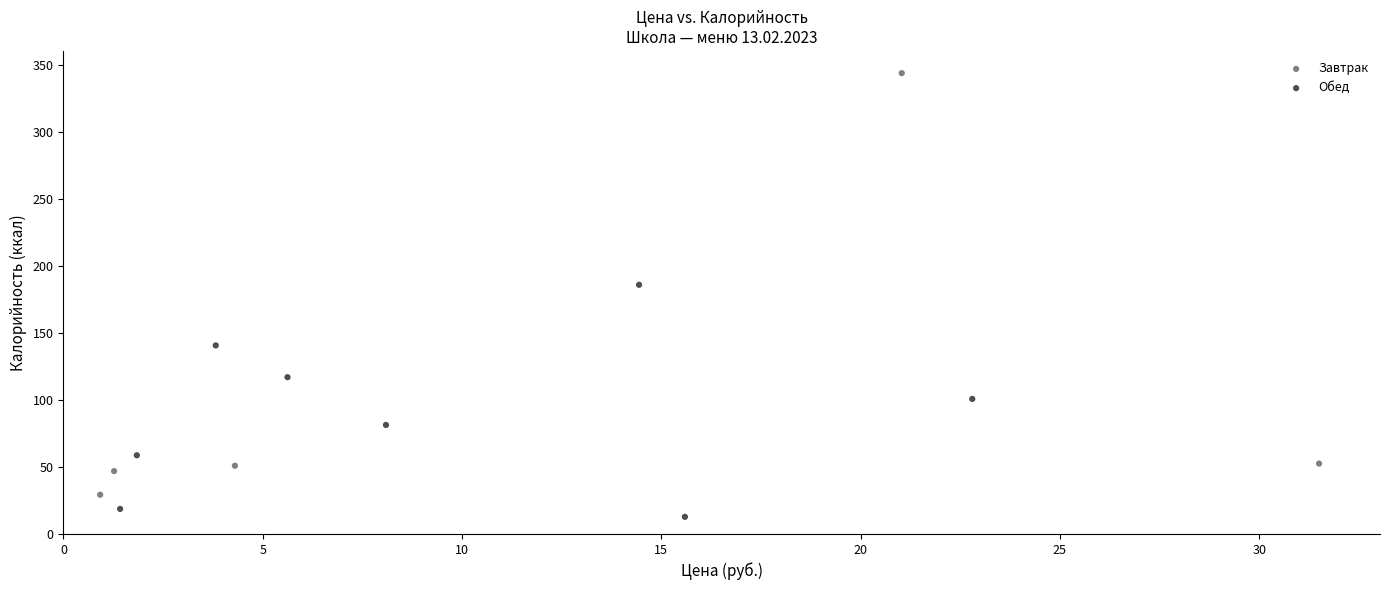

Which series contains the lowest Y value?

Обед